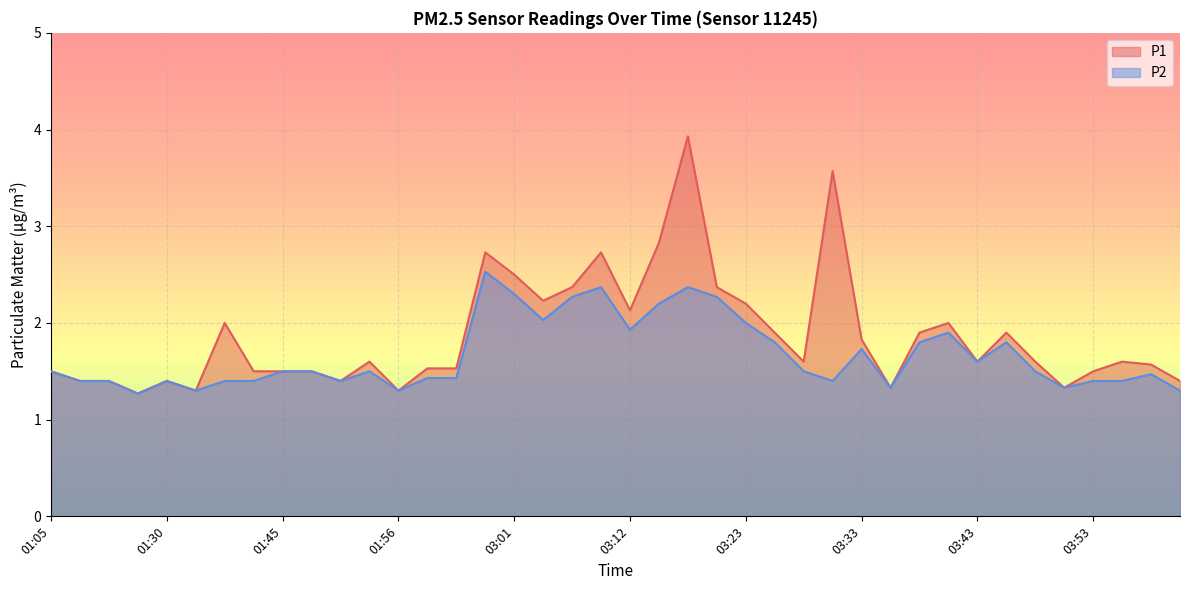

Reading left to right, transcribe all the data shown in this chart.

P1: 1.5	1.4	1.4	1.3	1.4	1.3	2.0	1.5	1.5	1.5	1.4	1.6	1.3	1.5	1.5	2.7	2.5	2.2	2.4	2.7	2.1	2.8	3.9	2.4	2.2	1.9	1.6	3.6	1.8	1.3	1.9	2.0	1.6	1.9	1.6	1.3	1.5	1.6	1.6	1.4
P2: 1.5	1.4	1.4	1.3	1.4	1.3	1.4	1.4	1.5	1.5	1.4	1.5	1.3	1.4	1.4	2.5	2.3	2.0	2.3	2.4	1.9	2.2	2.4	2.3	2.0	1.8	1.5	1.4	1.7	1.3	1.8	1.9	1.6	1.8	1.5	1.3	1.4	1.4	1.5	1.3